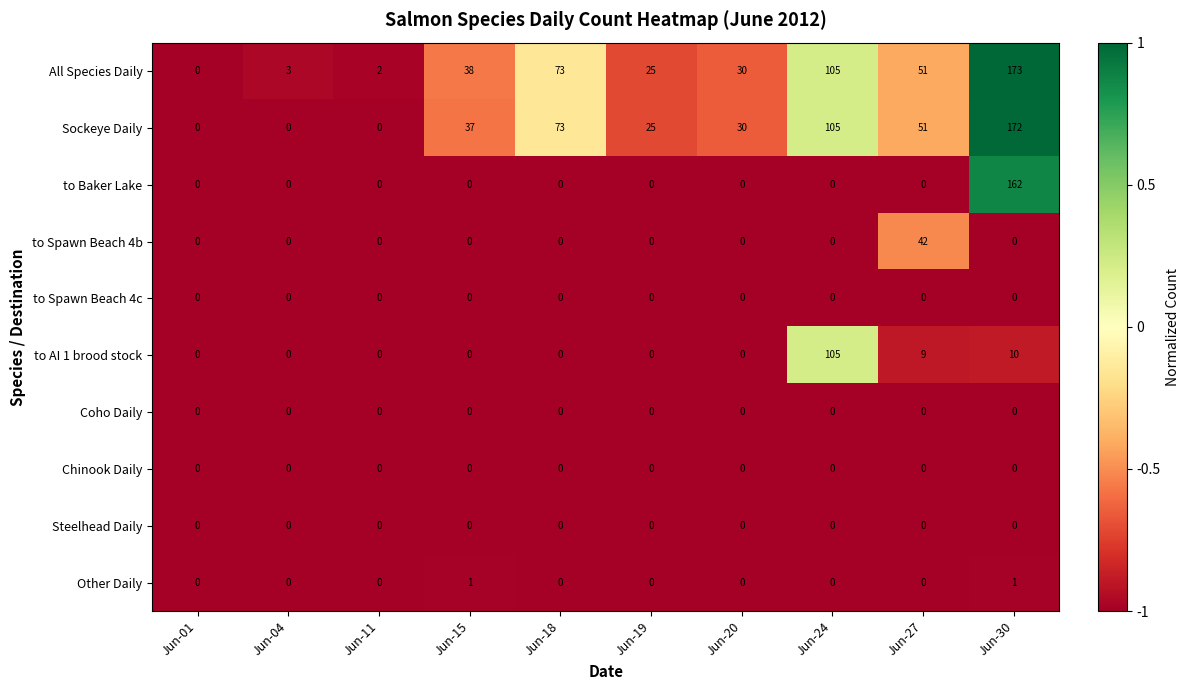

How many series are shown in this chart?

10